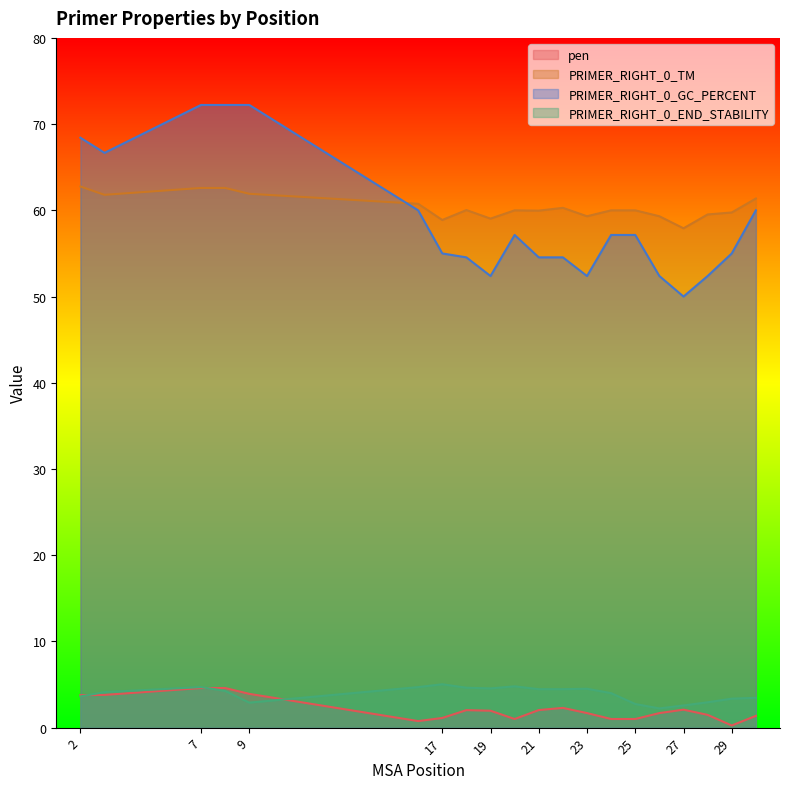

At which label does PRIMER_RIGHT_0_GC_PERCENT first exceed 57?

2